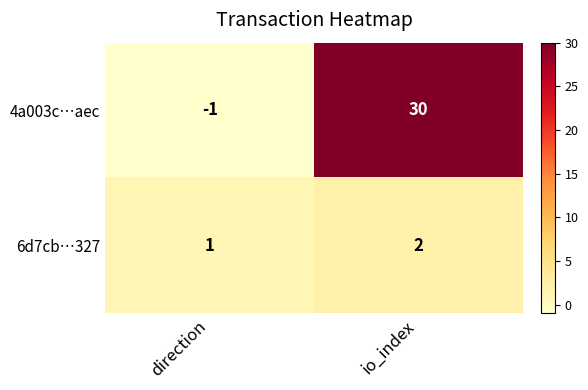

What is the difference between the 4a003c…aec values at io_index and direction?

31